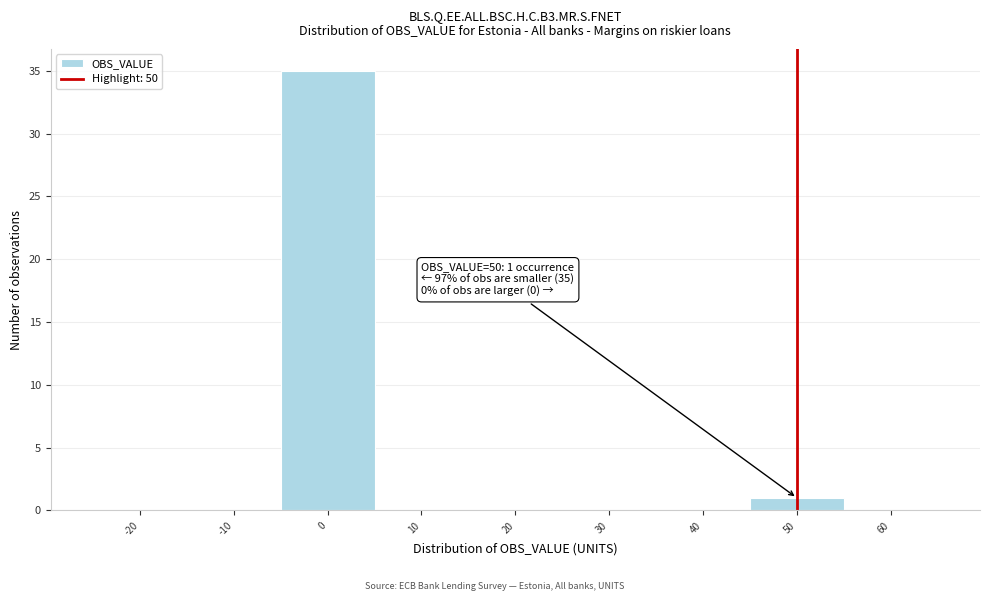

Which range on the x-axis has the tallest bar?

-5 to 5